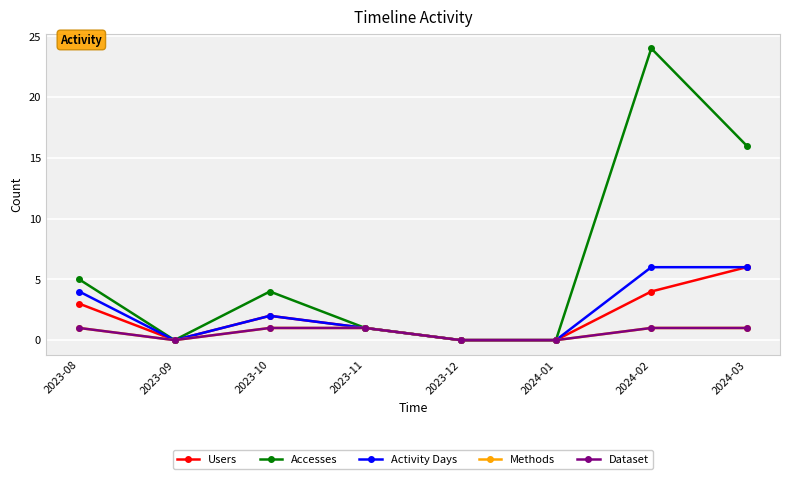

What position from the left is 2023-08?

1